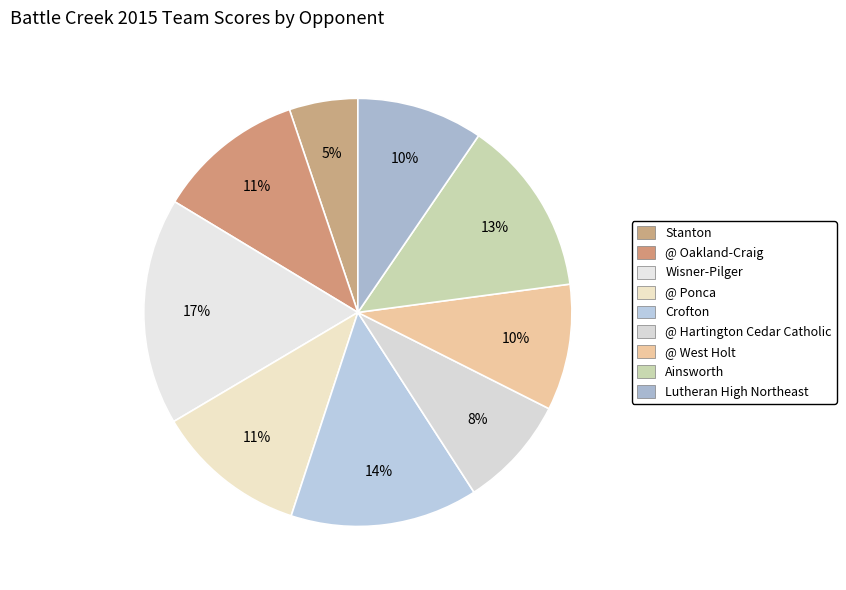

Count the number of slices in the pie.

9